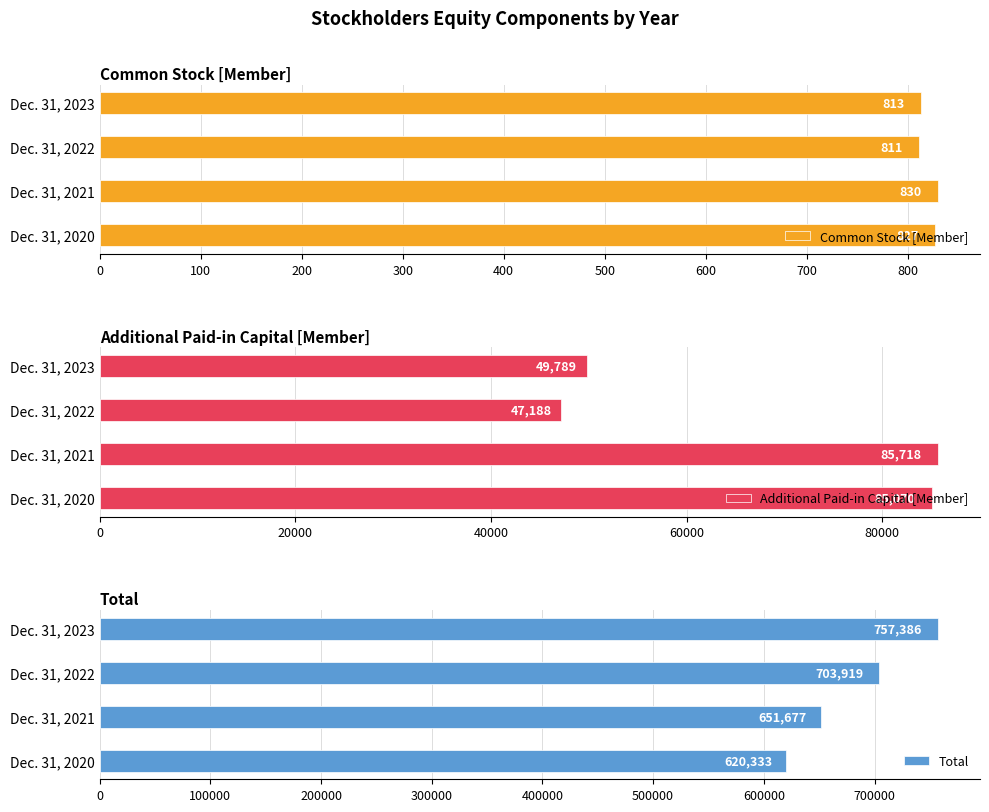

What is the minimum value for Common Stock [Member]?

811